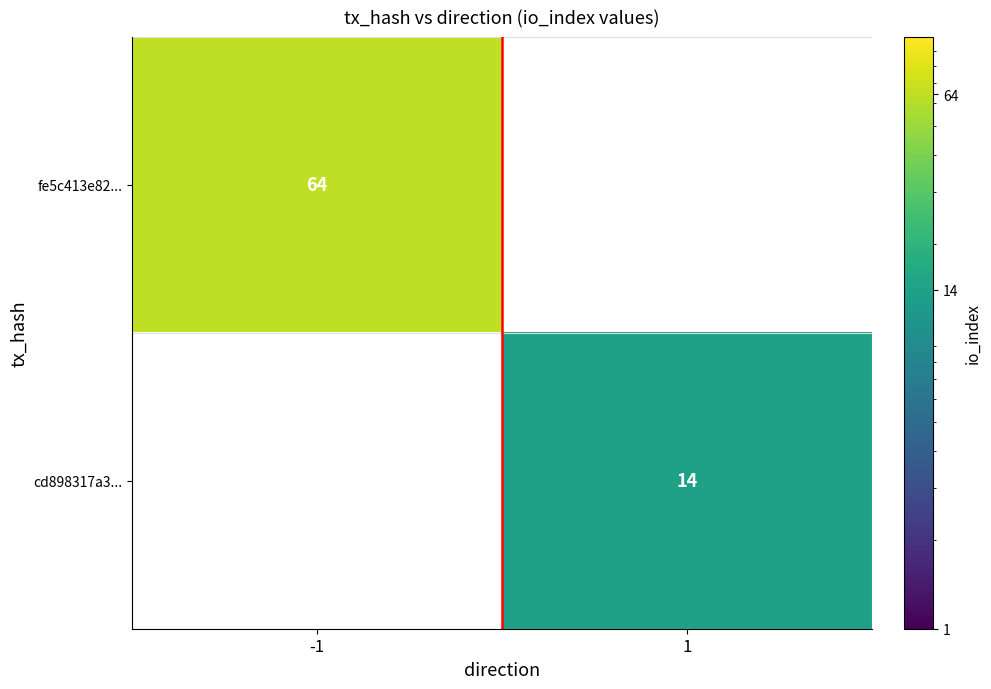

The value of cd898317a3... at 1 is 14. True or false?

True